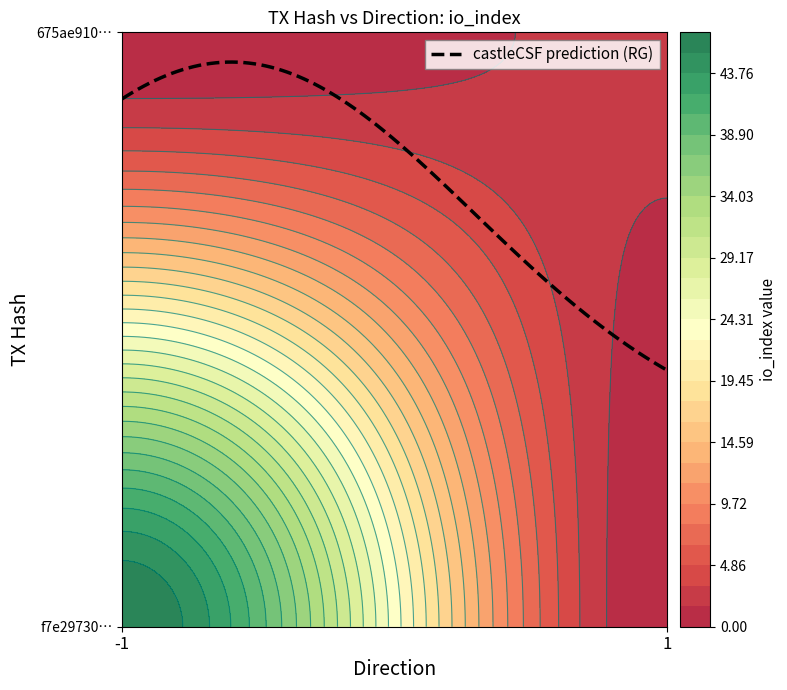

Which label corresponds to the smallest value in the chart?

direction